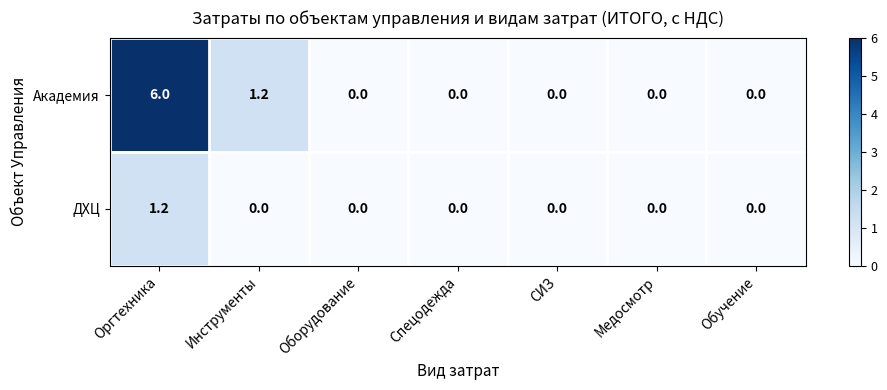

At how many categories does at least one series exceed 5?

1